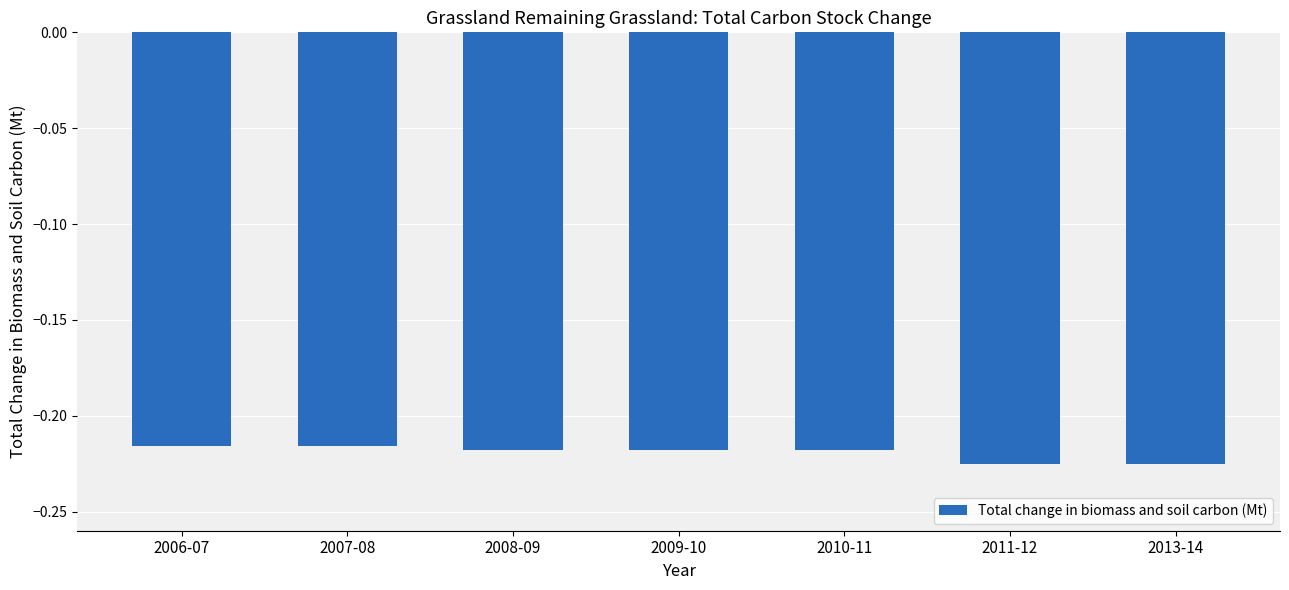

Between 2007-08 and 2013-14, which is larger?

2007-08